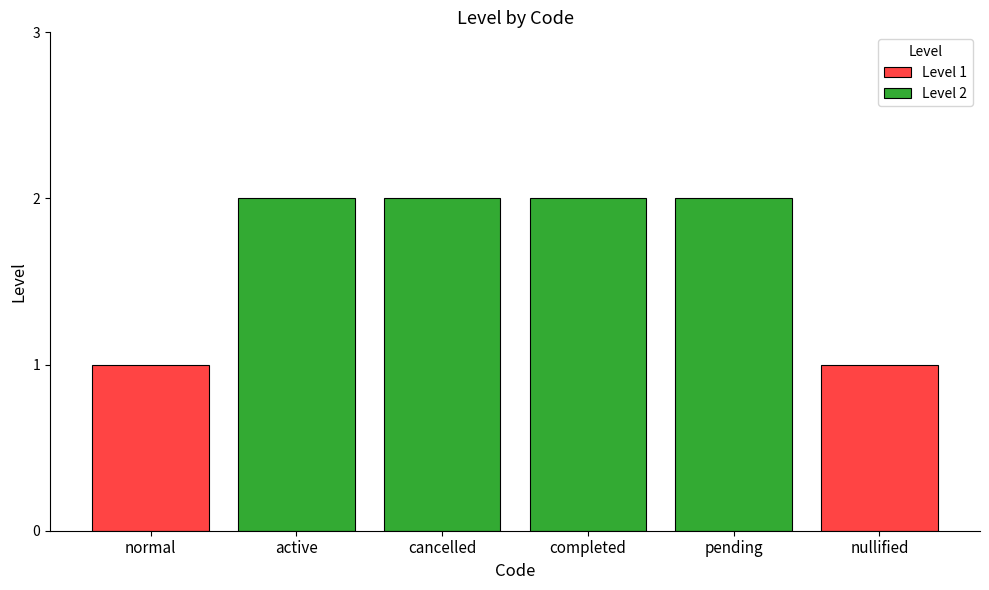

What is the change in value from completed to nullified?

-1